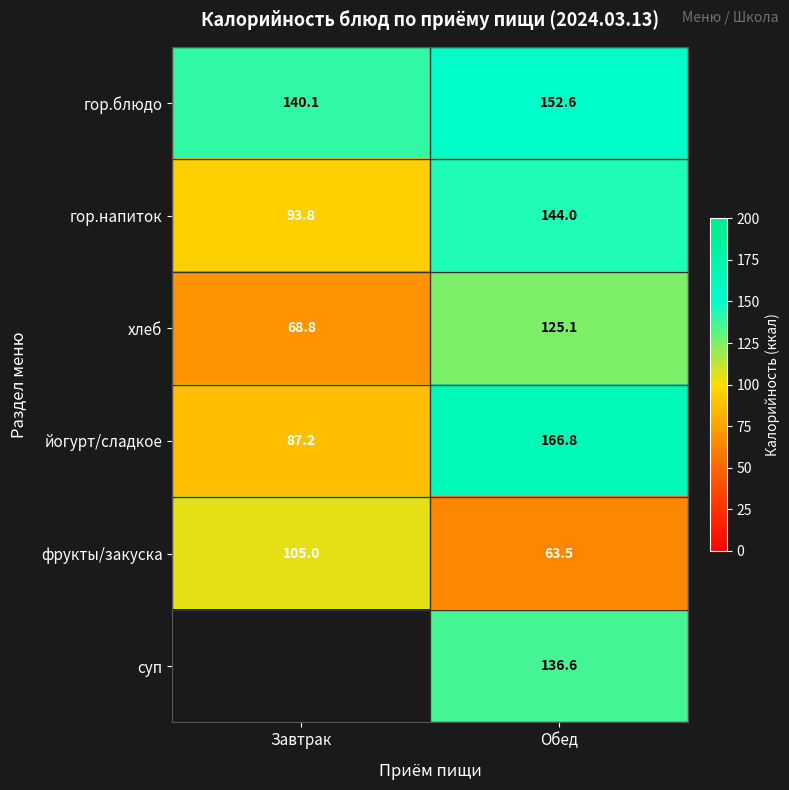

Between Завтрак and Обед, which is larger?

Обед